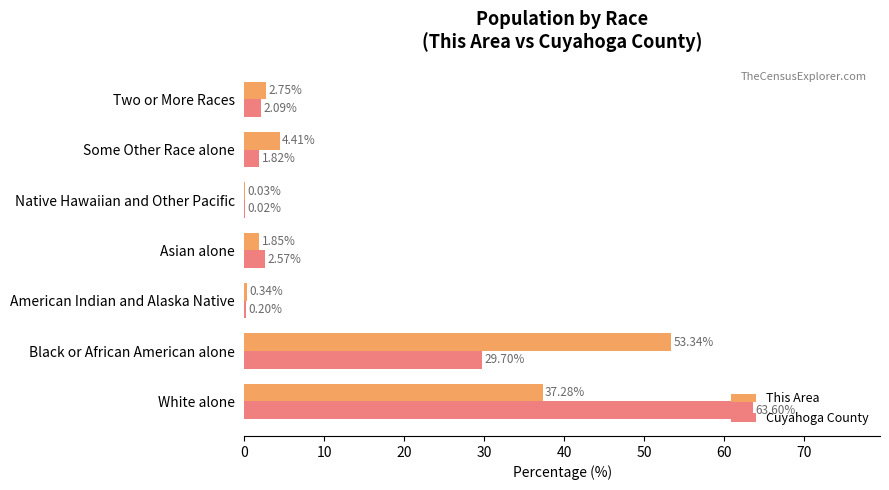

Which category has the highest value in the This Area series?

Black or African American alone